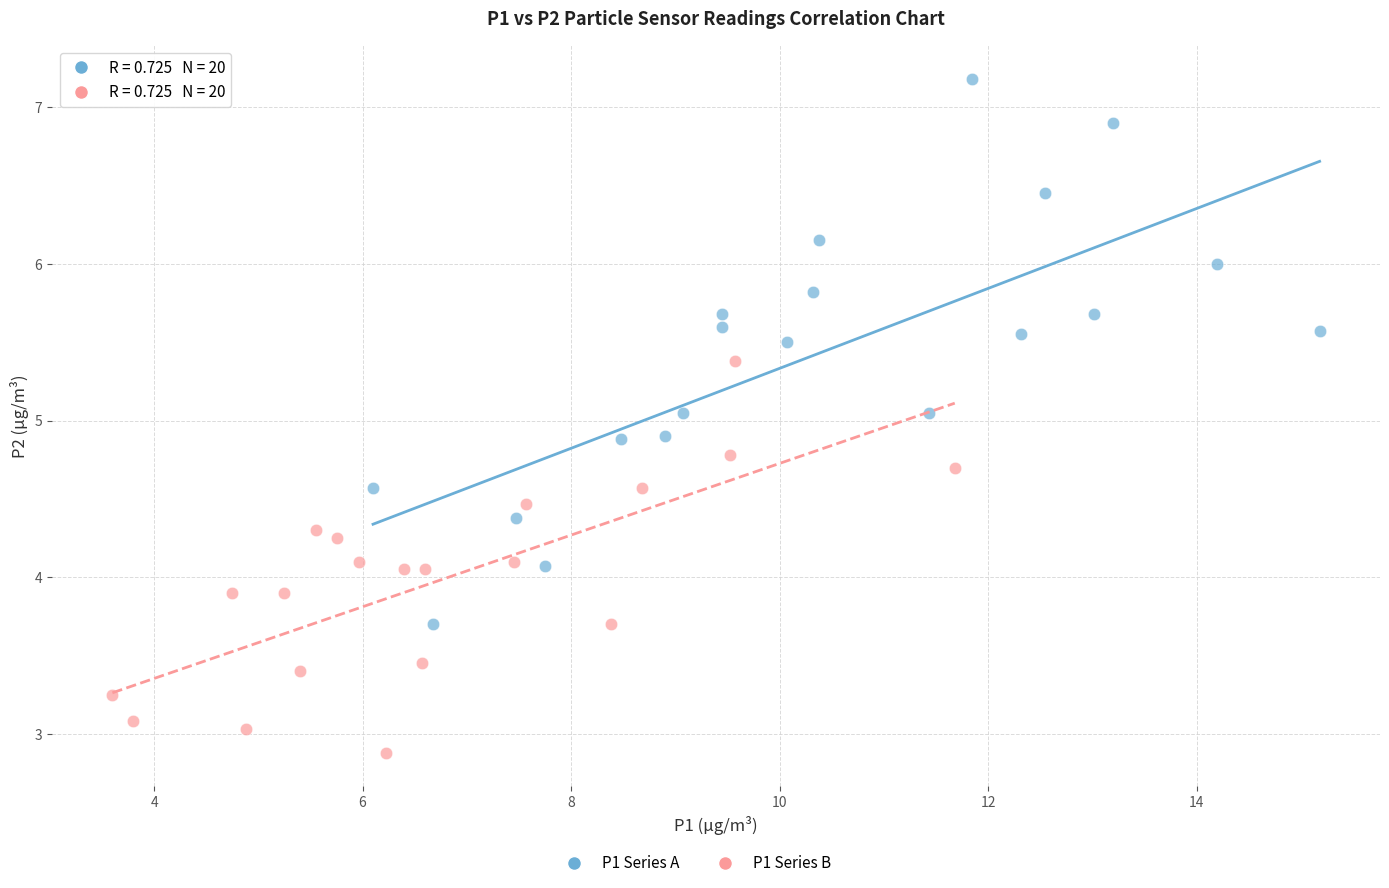

Which series contains the lowest Y value?

P1 Series B